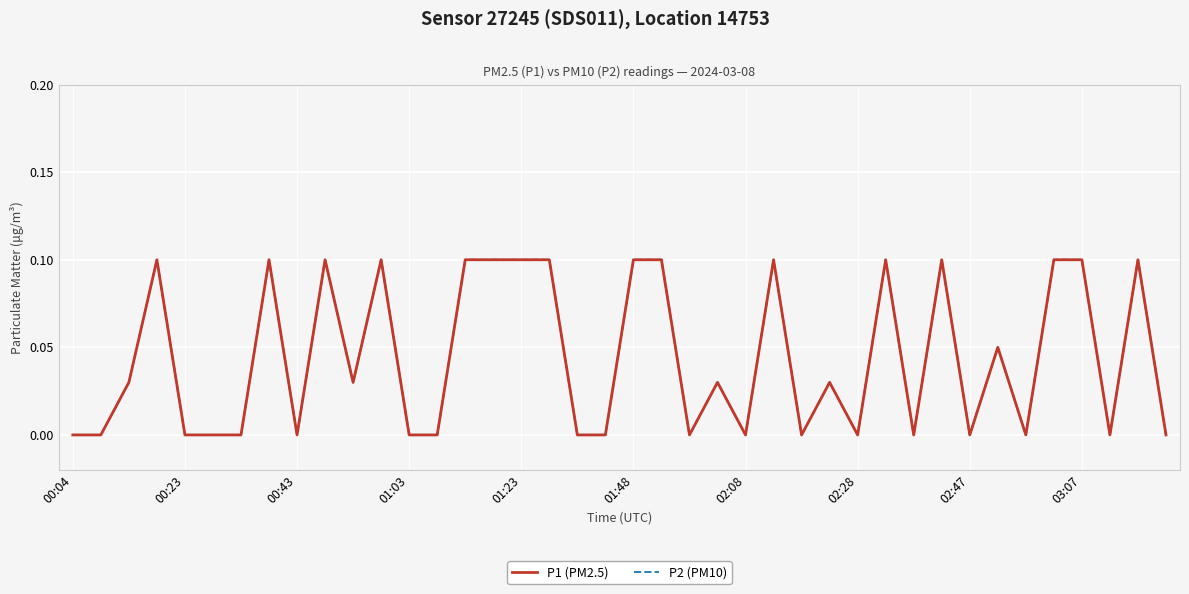

Rank the series by their maximum value, from lowest to highest.

P1 (PM2.5), P2 (PM10)